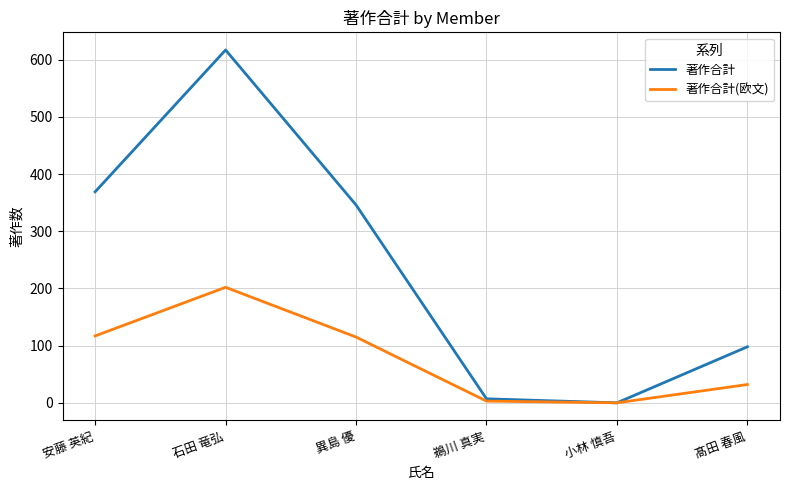

What position from the right is 安藤 英紀?

6